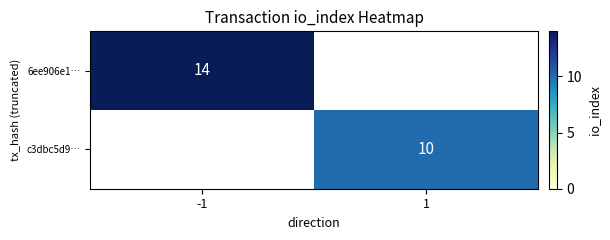

Is it true that c3dbc5d9… equals 10 at 1?

True